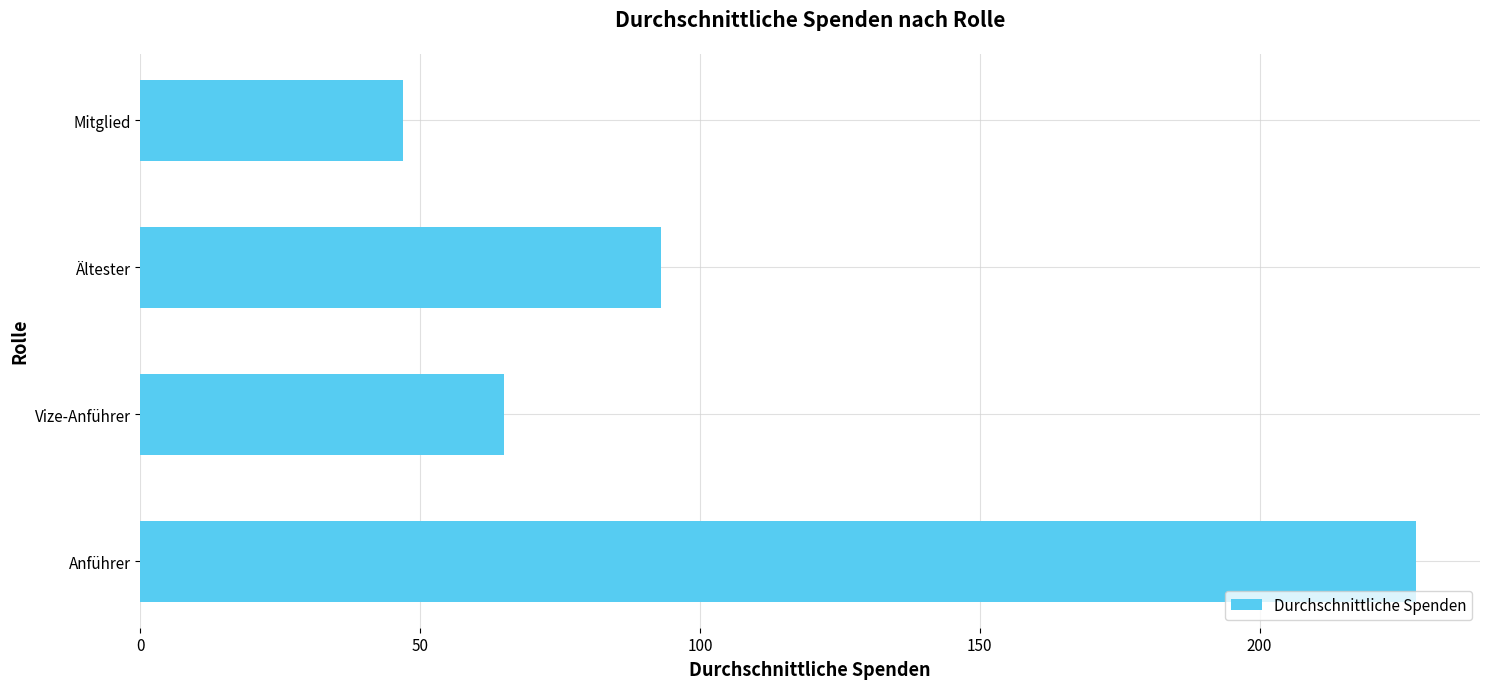

Approximately how many times larger is the value at Anführer compared to Mitglied?

4.9